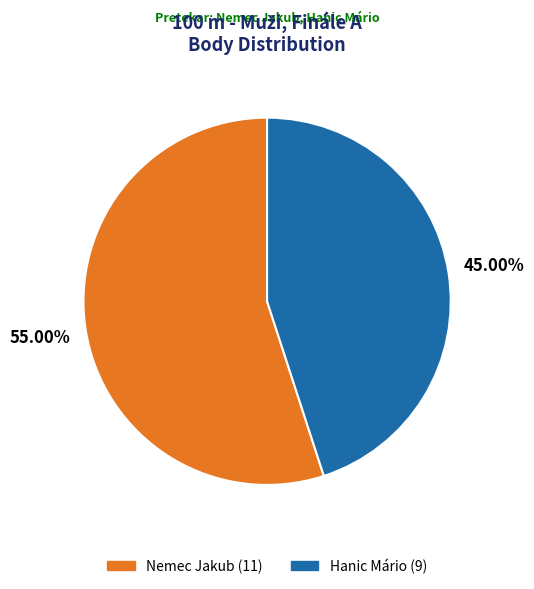

To the nearest percent, what percentage of the pie is Hanic Mário?

45%